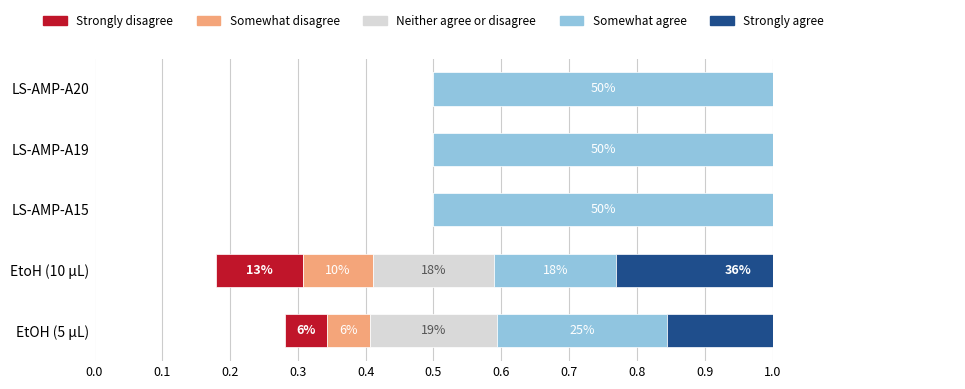

How many data points does each series have?

5